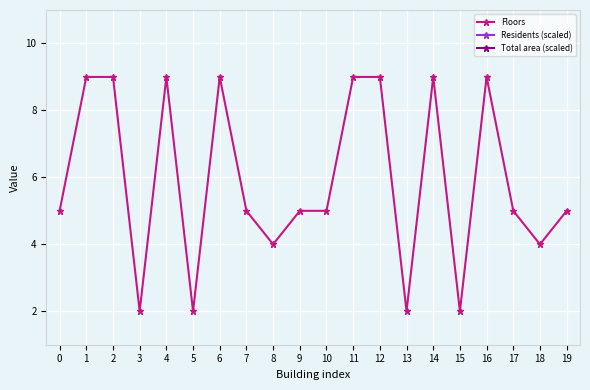

True or false: Floors and Residents (scaled) intersect in this chart.

False